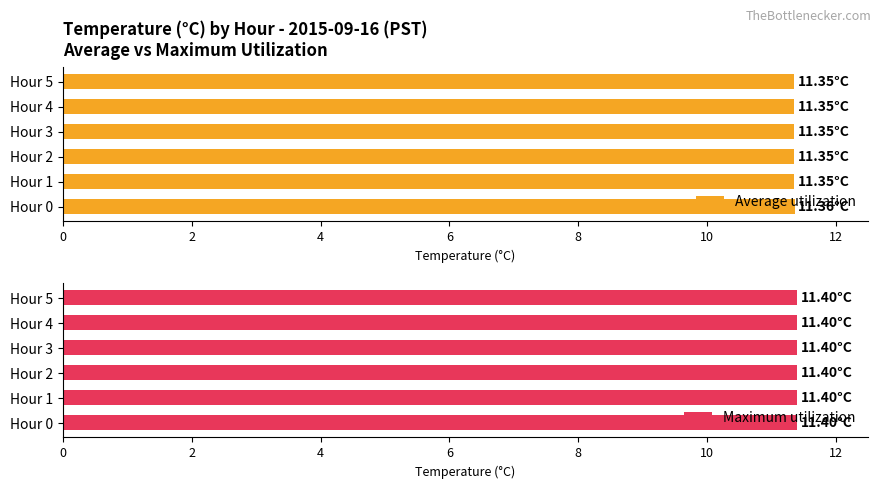

The value of Average utilization at Hour 5 is 11.3. True or false?

True